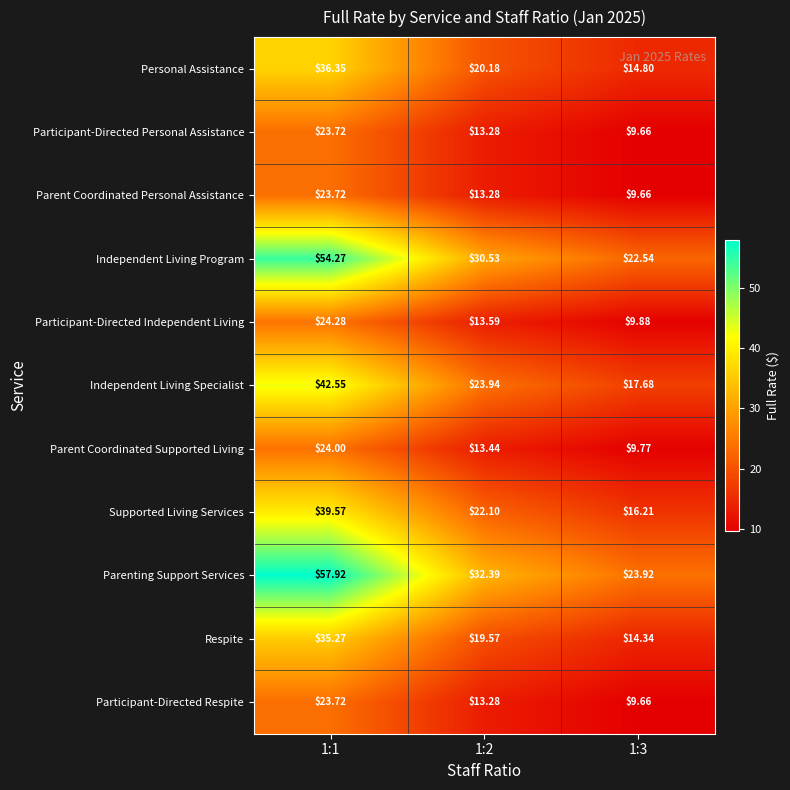

Which series has the largest total across all categories?

Parenting Support Services